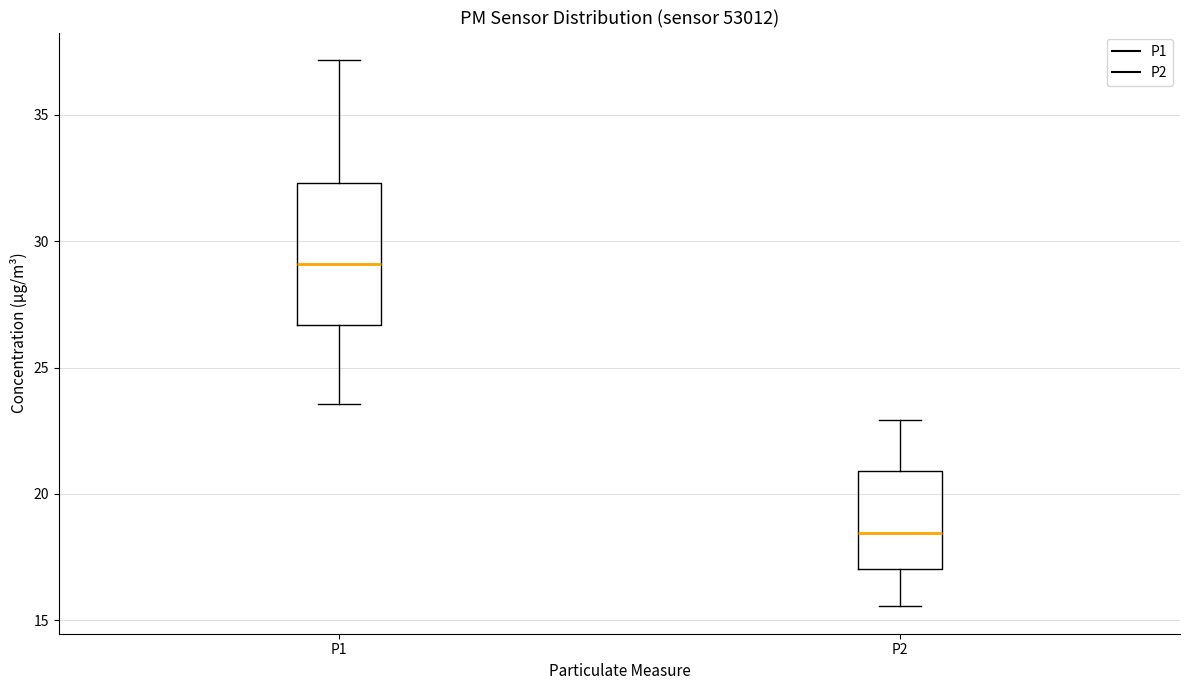

Reading left to right, transcribe this box plot: for each box, give where its median line is, the range the box spans, and where its two whiskers end, as read against the y-axis. The values are not printed on the chart, so give them approximately, as read against the axis.

P1: median 29.0, box 26.5 to 32.5, whiskers 23.5 to 37.0
P2: median 18.5, box 17.0 to 21.0, whiskers 15.5 to 23.0